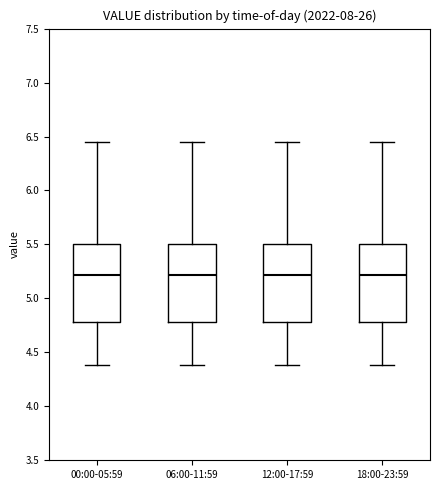

Reading left to right, read every box against the y-axis: the position of its median line, the range the box covers, and the ends of its whiskers. The values are not printed on the chart, so give them approximately, as read against the axis.

00:00-05:59: median 5.20, box 4.80 to 5.50, whiskers 4.40 to 6.45
06:00-11:59: median 5.20, box 4.80 to 5.50, whiskers 4.40 to 6.45
12:00-17:59: median 5.20, box 4.80 to 5.50, whiskers 4.40 to 6.45
18:00-23:59: median 5.20, box 4.80 to 5.50, whiskers 4.40 to 6.45